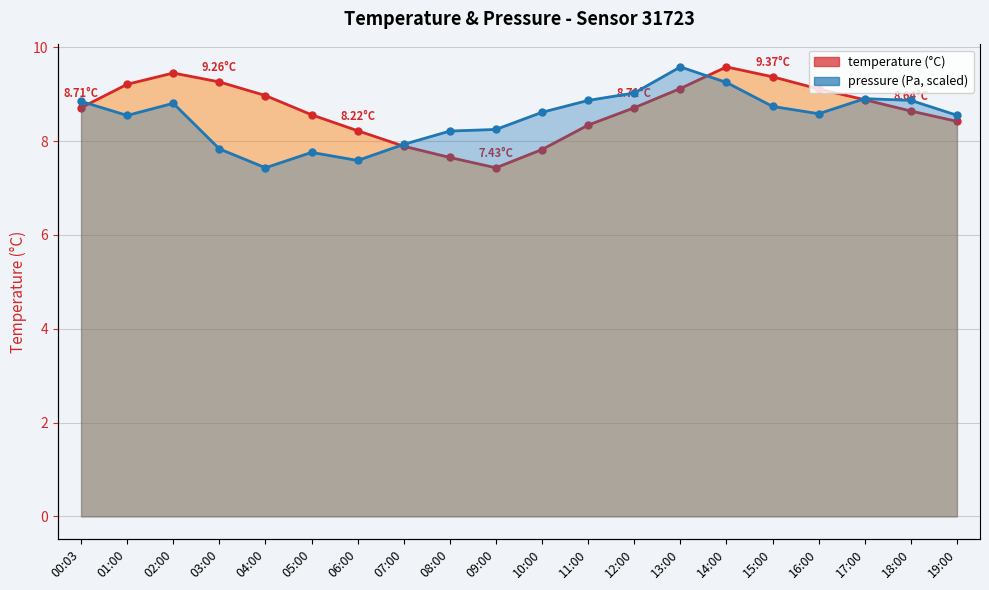

How many times do pressure and temperature cross each other?

4